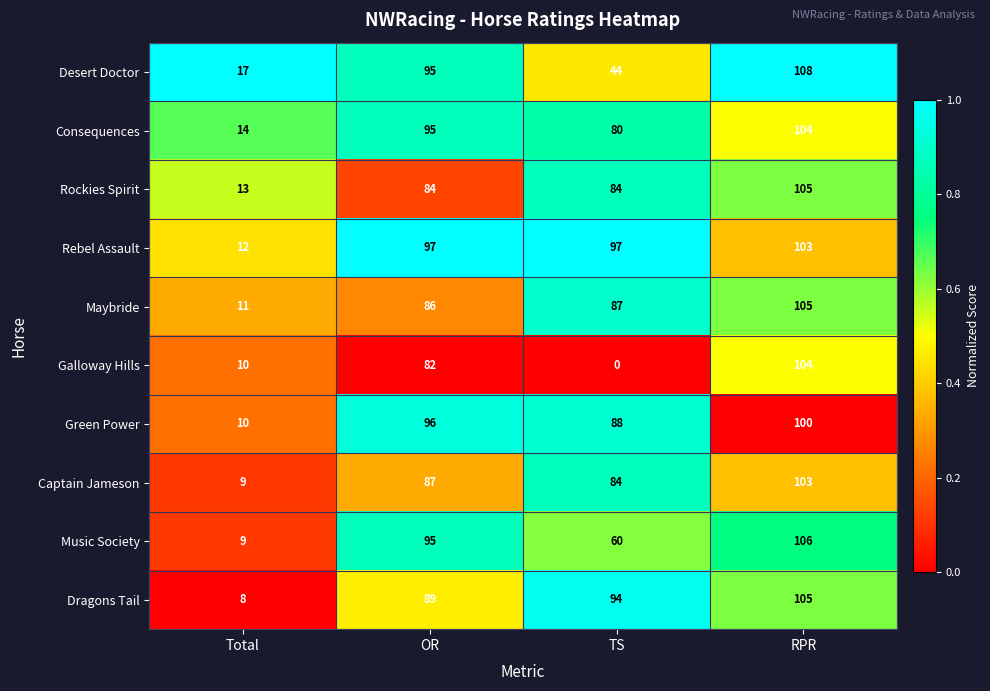

The Captain Jameson series shows 9 at Total. True or false?

True